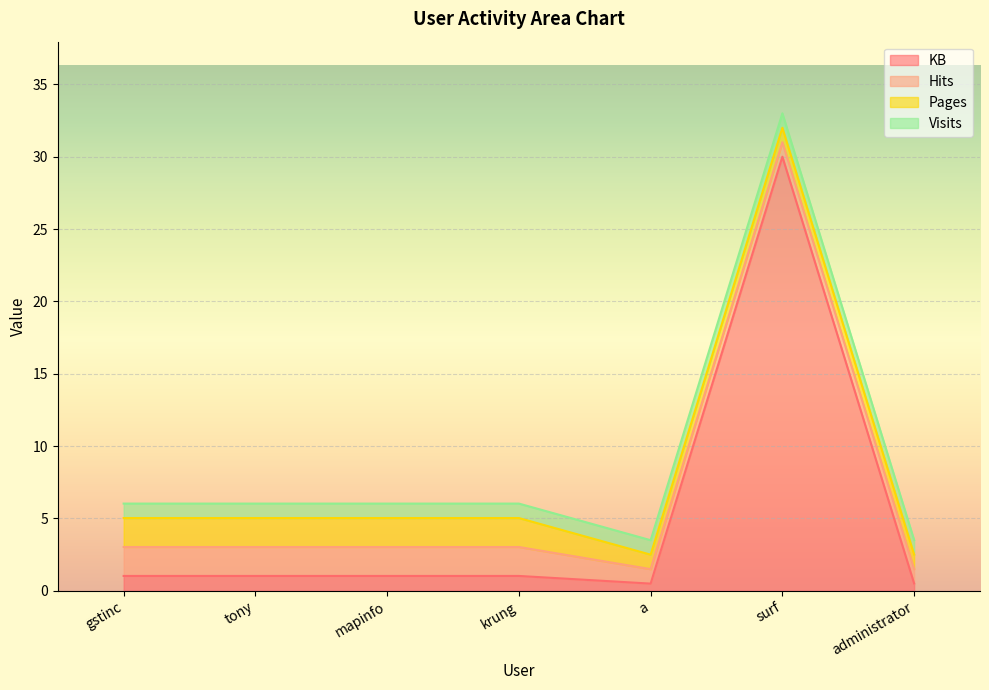

At which category does the chart reach its peak across all series?

surf